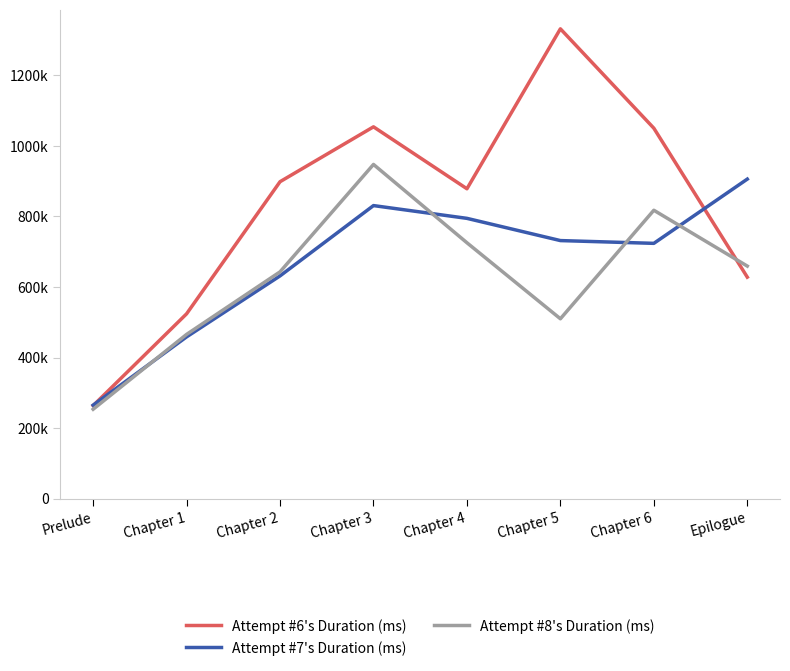

At which category does the chart reach its peak across all series?

Chapter 5